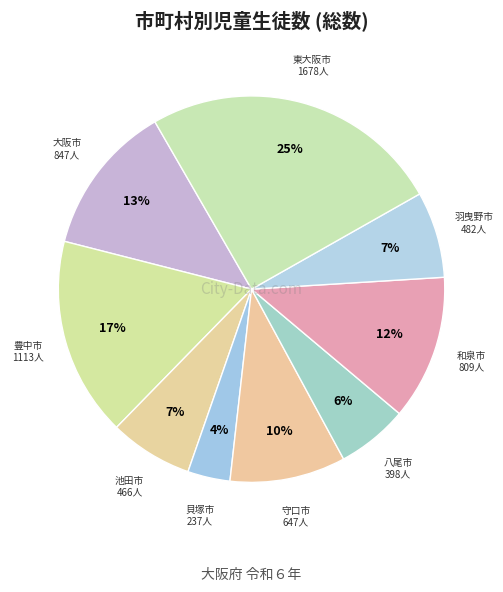

How many segments does this pie chart have?

9